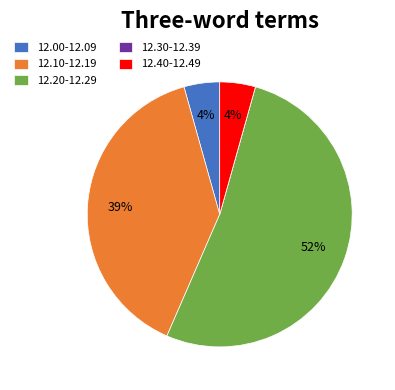

Is it true that 12.40-12.49 is 16% of the pie?

False